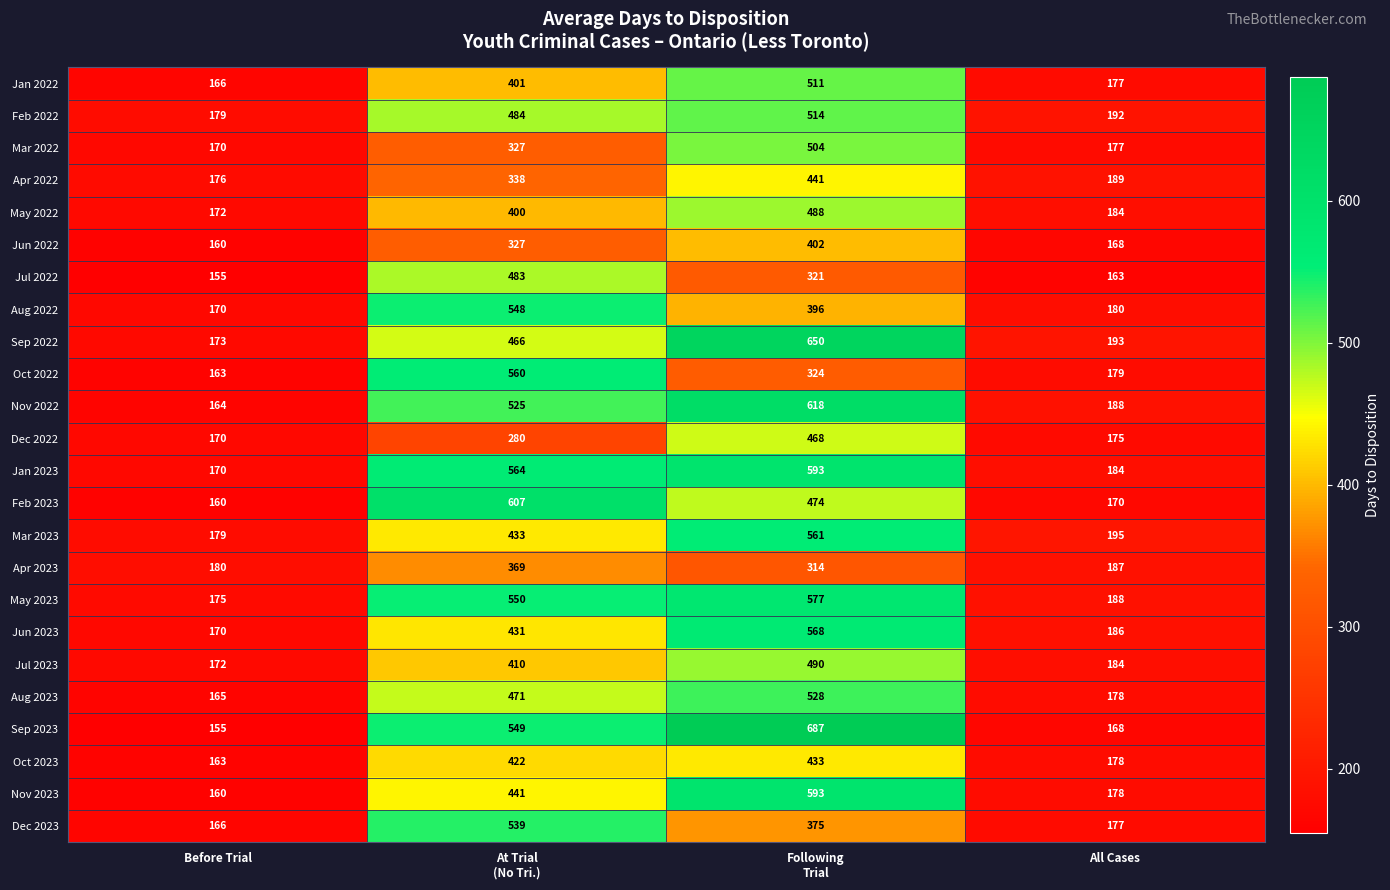

Which series has the largest total across all categories?

Sep 2023